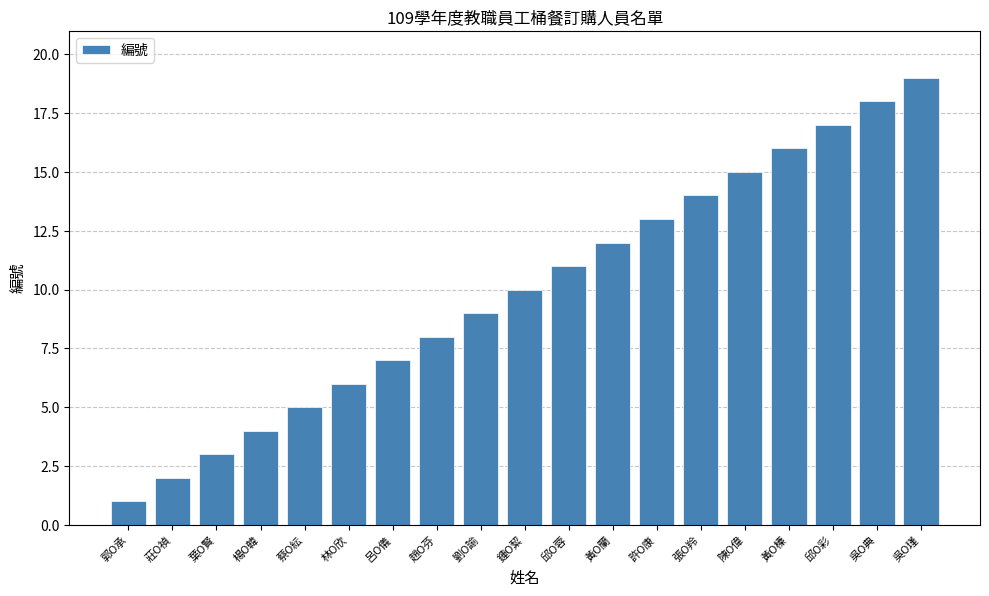

True or false: the data shows 11 at 邱O蓉.

True